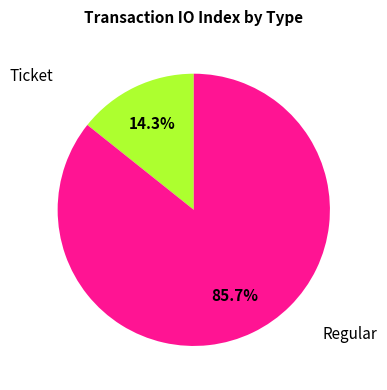

How many segments does this pie chart have?

2